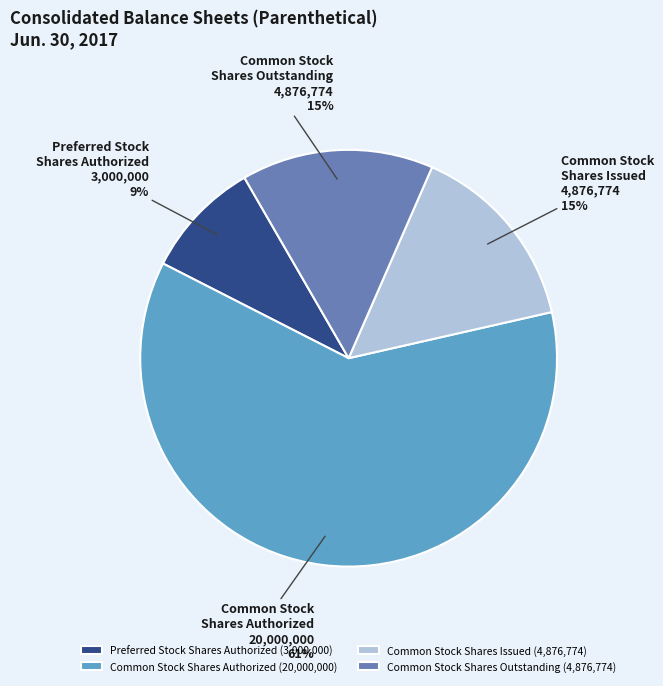

Is there a majority slice in this chart?

Yes